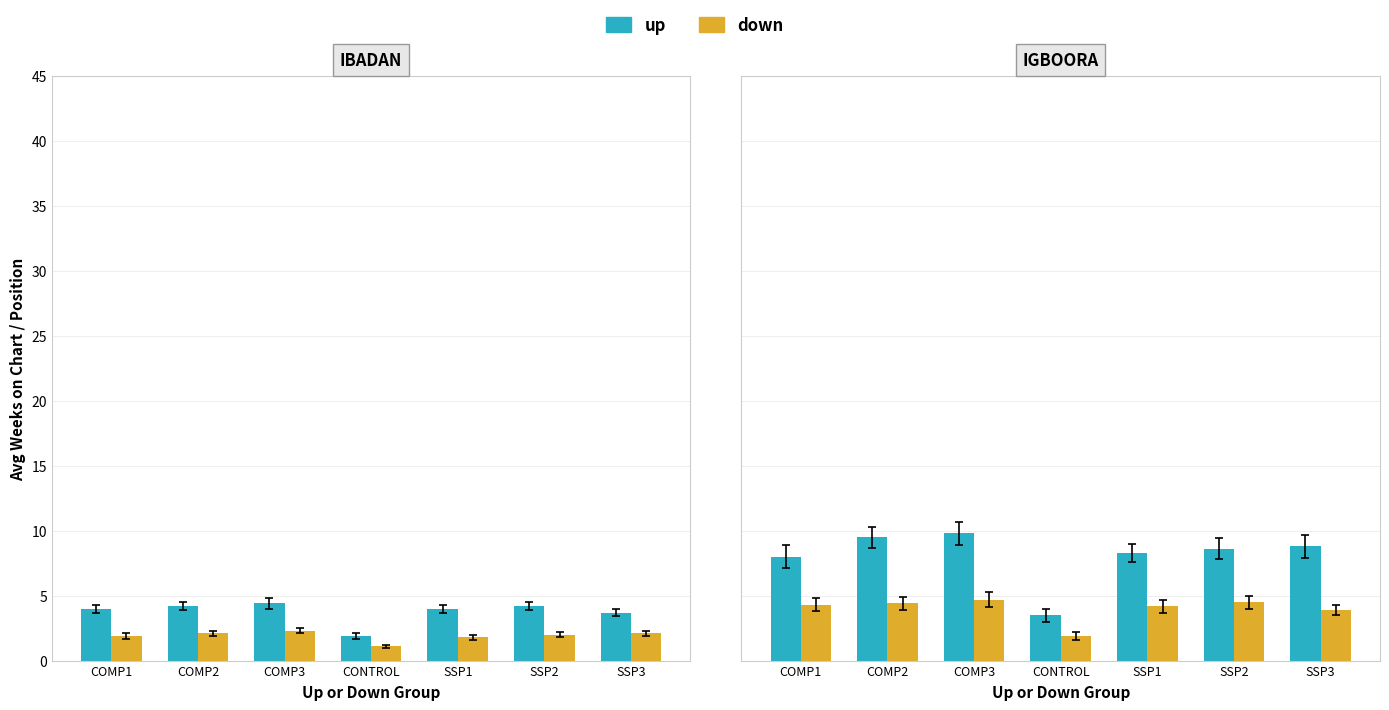

What is the label of the 4th bar from the right?

CONTROL